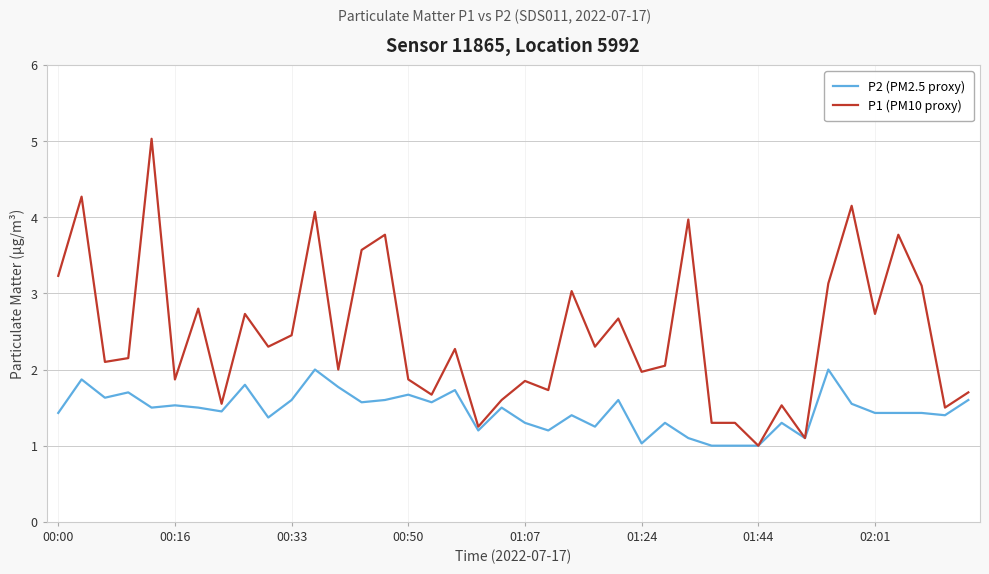

What is the highest value of the P2 (PM2.5 proxy) series?

2.0